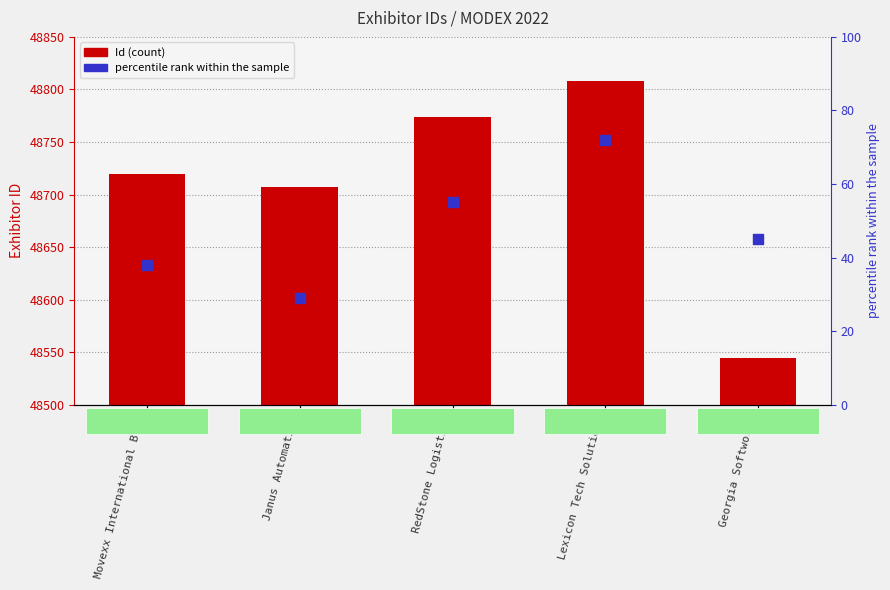

Which series contains the lowest Y value?

percentile rank within the sample